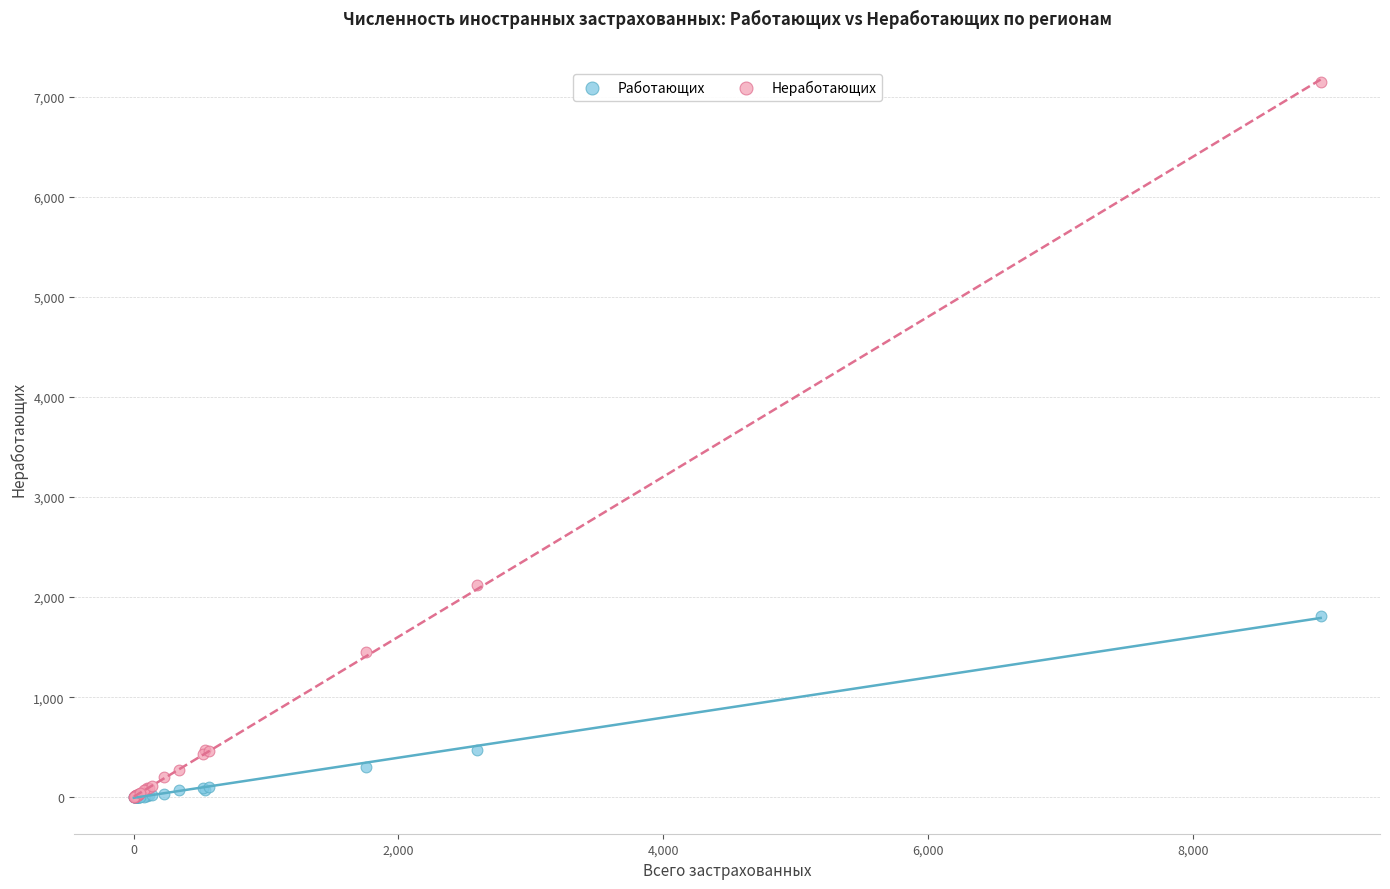

Which series reaches the maximum Y coordinate?

Неработающих